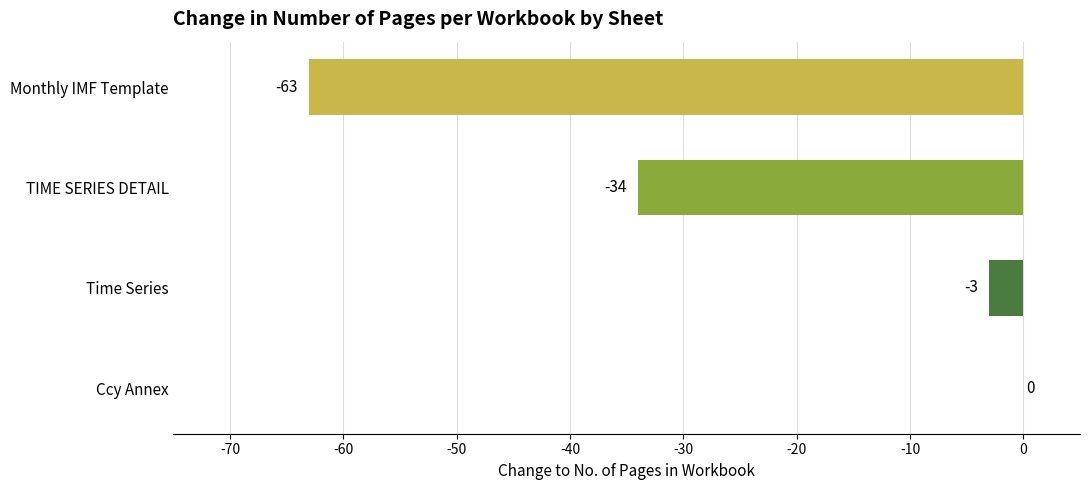

Are the bars grouped side by side (vs. stacked)?

No